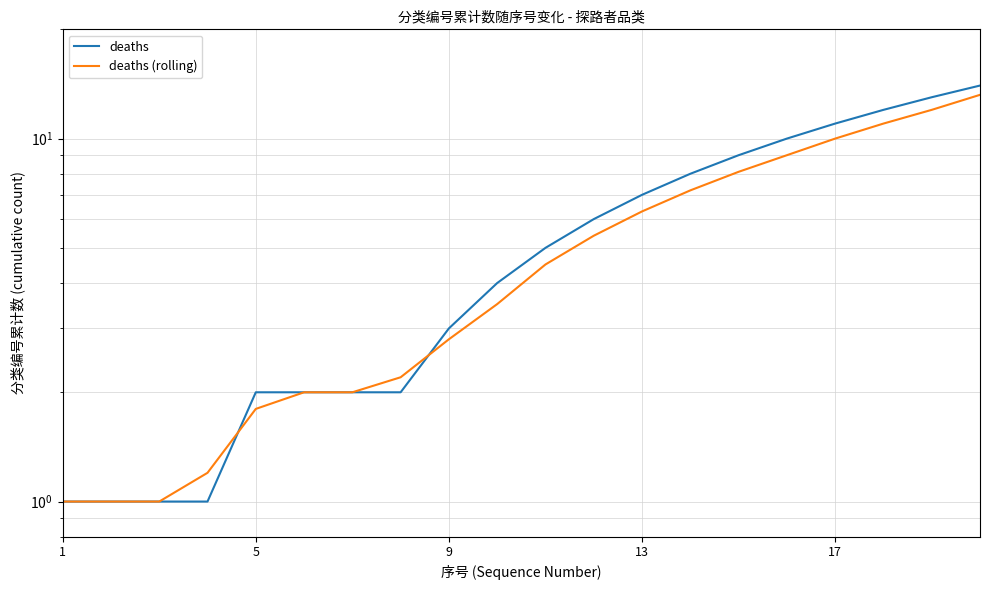

The value of deaths (rolling) at 18 is 3.2. True or false?

False